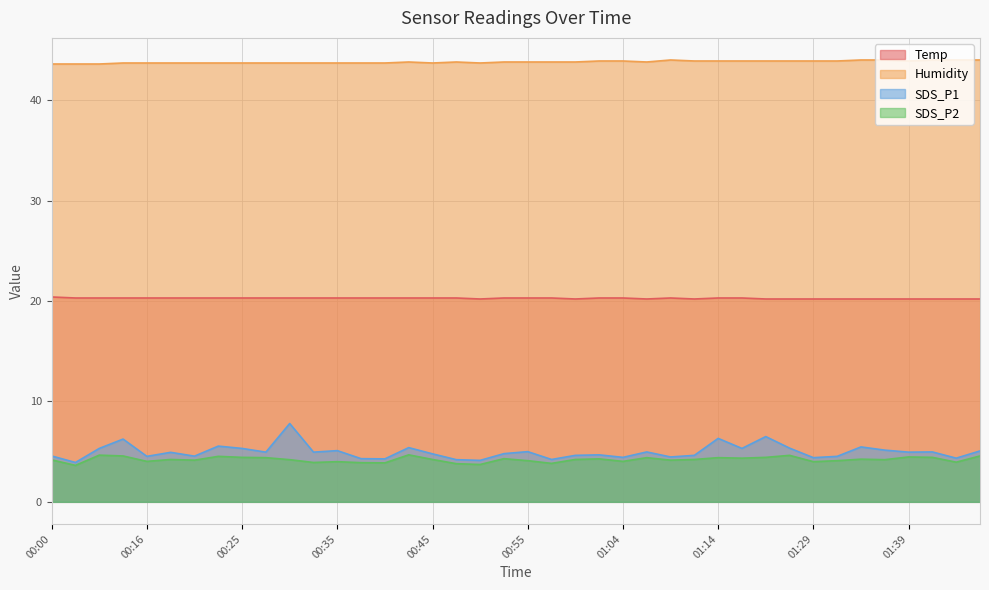

How many interior local valleys does the SDS_P1 series have?

14